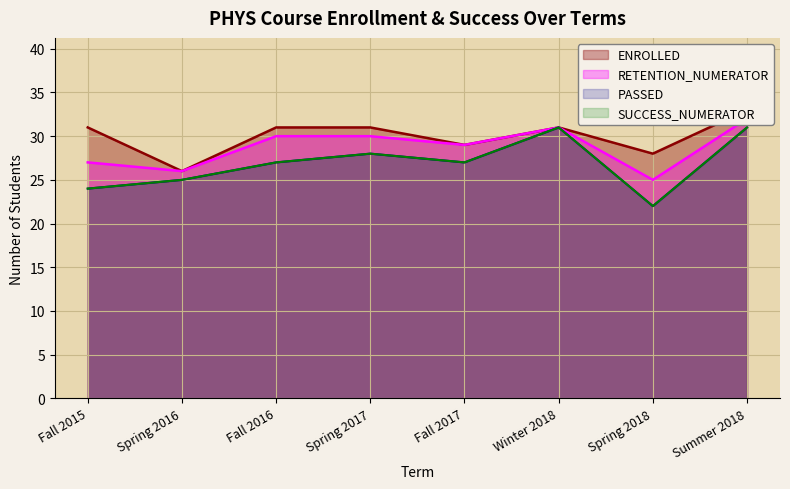

Reading right to left, extract all data points from this chart.

SUCCESS_NUMERATOR: Summer 2018=31	Spring 2018=22	Winter 2018=31	Fall 2017=27	Spring 2017=28	Fall 2016=27	Spring 2016=25	Fall 2015=24
PASSED: Summer 2018=31	Spring 2018=22	Winter 2018=31	Fall 2017=27	Spring 2017=28	Fall 2016=27	Spring 2016=25	Fall 2015=24
RETENTION_NUMERATOR: Summer 2018=32	Spring 2018=25	Winter 2018=31	Fall 2017=29	Spring 2017=30	Fall 2016=30	Spring 2016=26	Fall 2015=27
ENROLLED: Summer 2018=33	Spring 2018=28	Winter 2018=31	Fall 2017=29	Spring 2017=31	Fall 2016=31	Spring 2016=26	Fall 2015=31